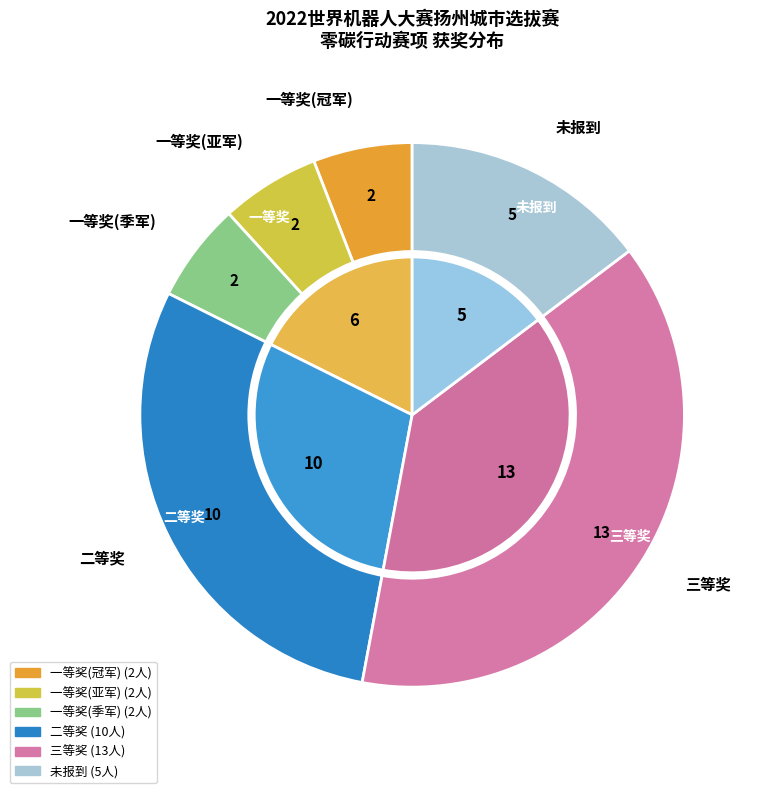

Count the number of slices in the pie.

6